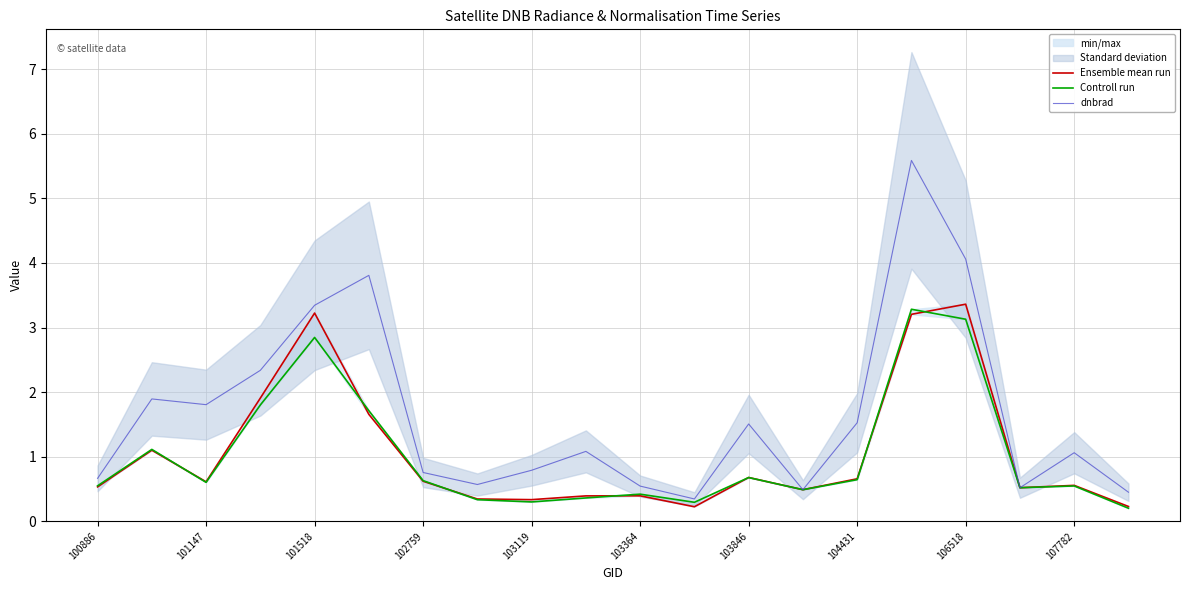

Which series has the largest total across all categories?

dnbrad